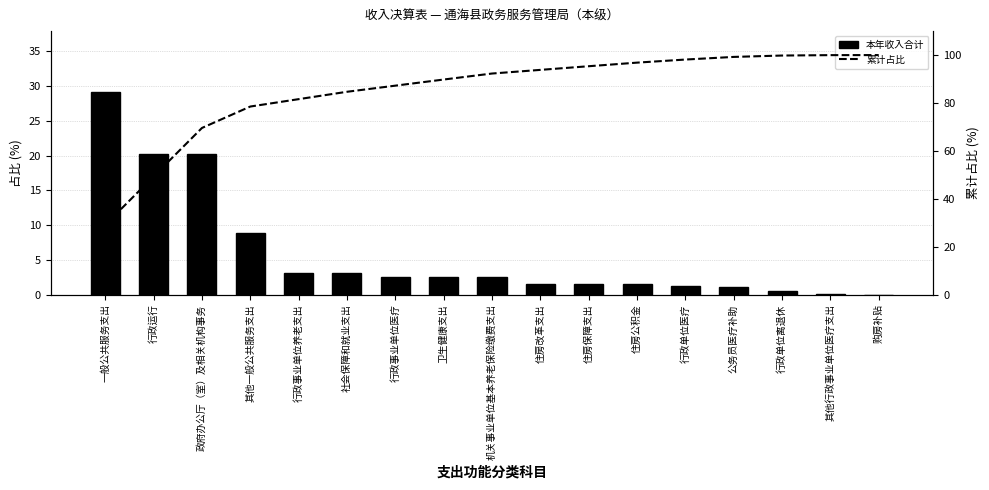

Reading right to left, transcribe all the data shown in this chart.

本年收入合计: 购房补贴=0.0	其他行政事业单位医疗支出=0.2	行政单位离退休=0.6	公务员医疗补助=1.1	行政单位医疗=1.3	住房公积金=1.5	住房保障支出=1.5	住房改革支出=1.5	机关事业单位基本养老保险缴费支出=2.5	卫生健康支出=2.6	行政事业单位医疗=2.6	社会保障和就业支出=3.1	行政事业单位养老支出=3.1	其他一般公共服务支出=8.9	政府办公厅（室）及相关机构事务=20.2	行政运行=20.2	一般公共服务支出=29.2
累计占比: 购房补贴=100.0	其他行政事业单位医疗支出=100.0	行政单位离退休=99.8	公务员医疗补助=99.2	行政单位医疗=98.1	住房公积金=96.8	住房保障支出=95.3	住房改革支出=93.8	机关事业单位基本养老保险缴费支出=92.3	卫生健康支出=89.8	行政事业单位医疗=87.2	社会保障和就业支出=84.7	行政事业单位养老支出=81.6	其他一般公共服务支出=78.5	政府办公厅（室）及相关机构事务=69.6	行政运行=49.4	一般公共服务支出=29.2